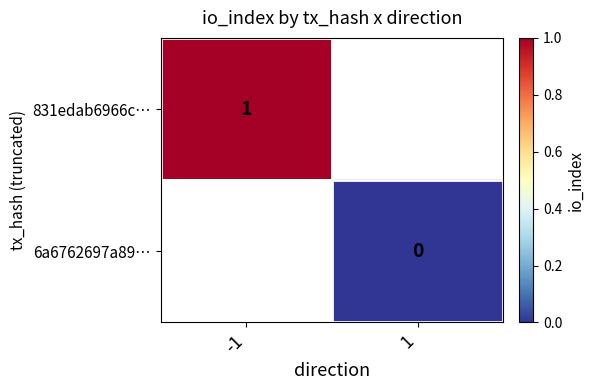

The value of 831edab6966c… at -1 is 1. True or false?

True